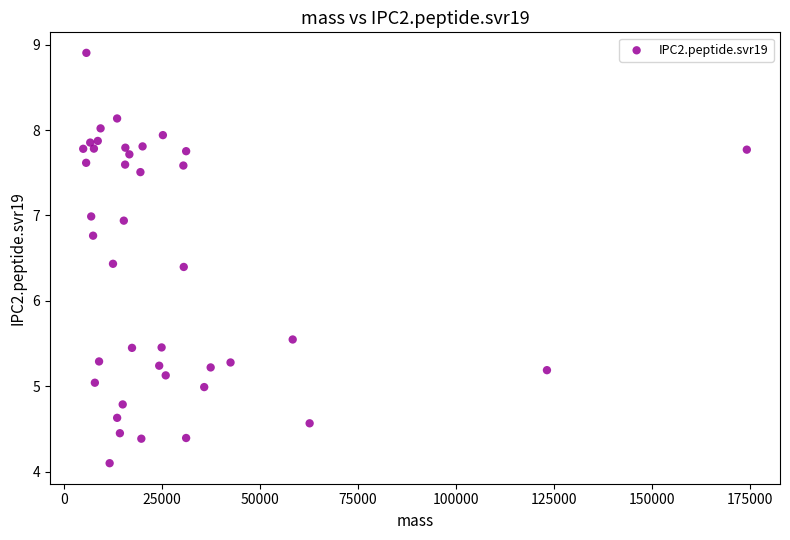

What is the range of X values (max minus min)?

169388.0